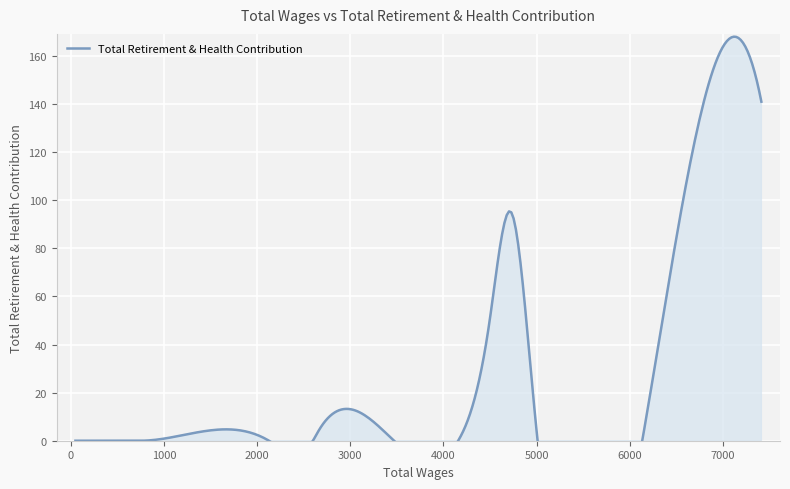

Between 2127.0 and 104.0, which is larger?

2127.0